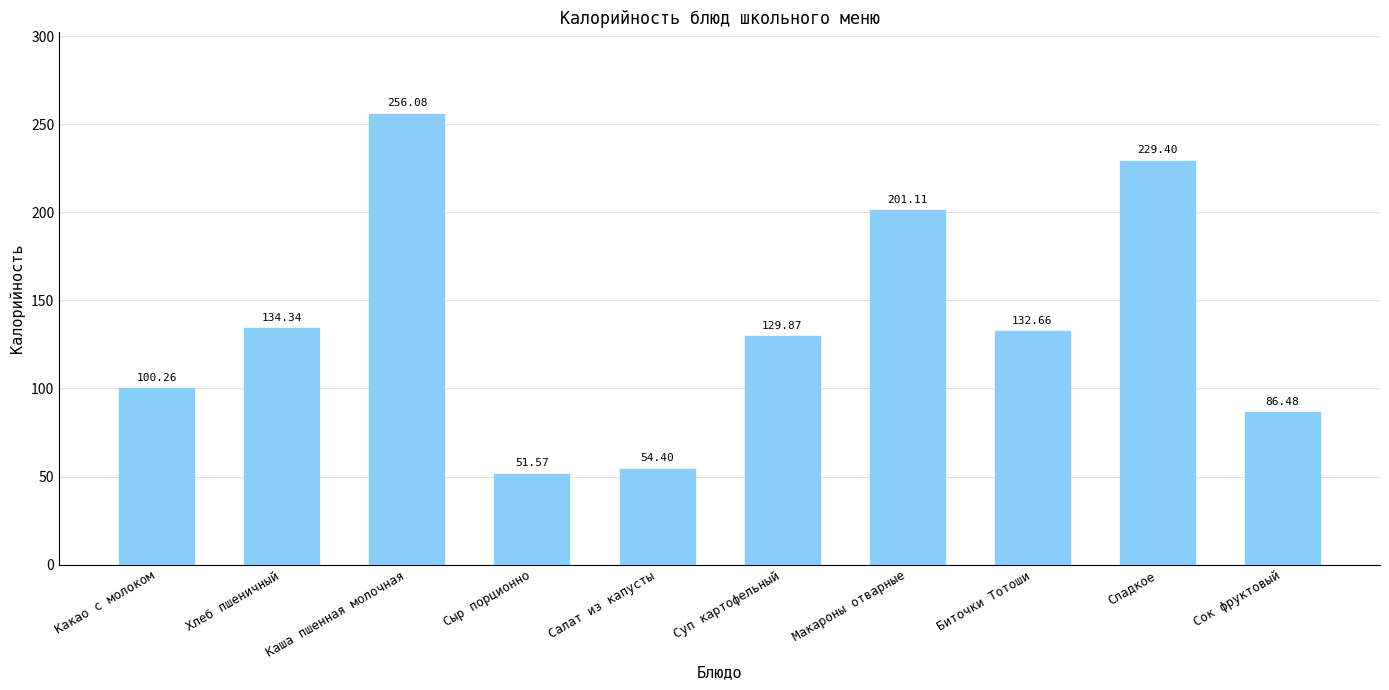

How many series are shown in this chart?

1